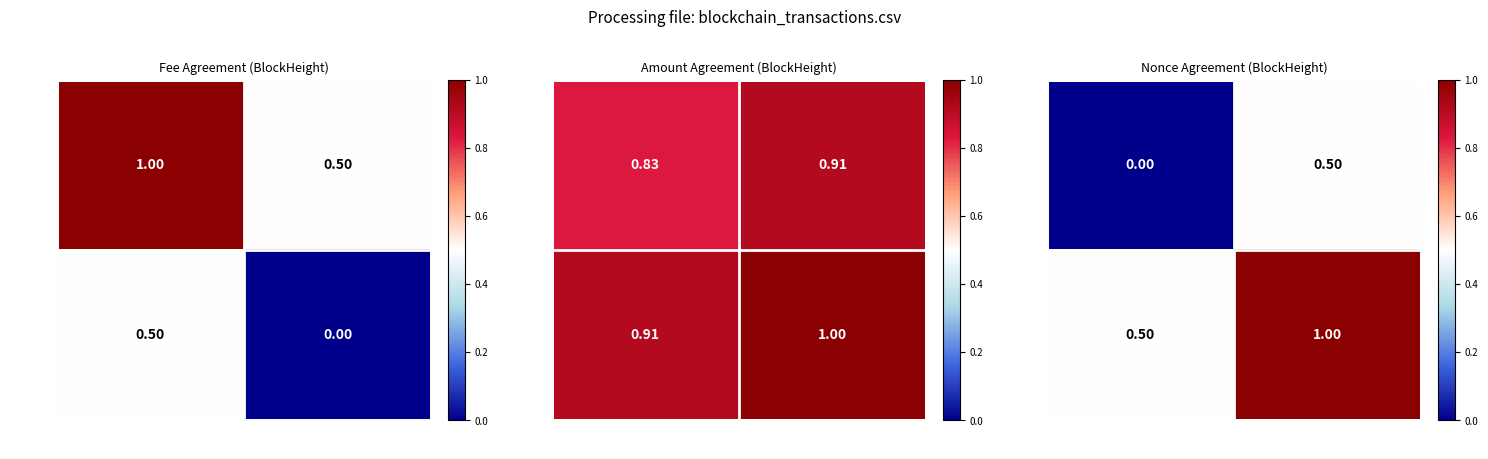

What is the average value of the 328576 series?

0.2